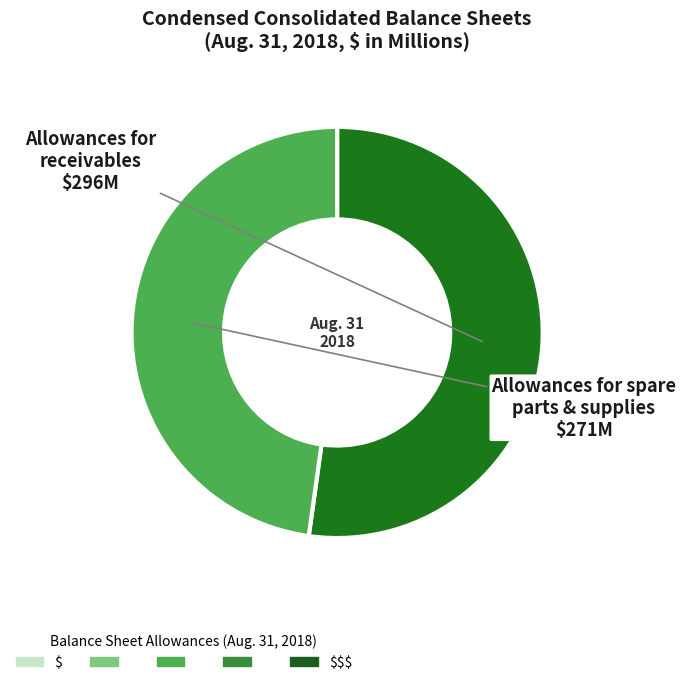

Is there a majority slice in this chart?

Yes